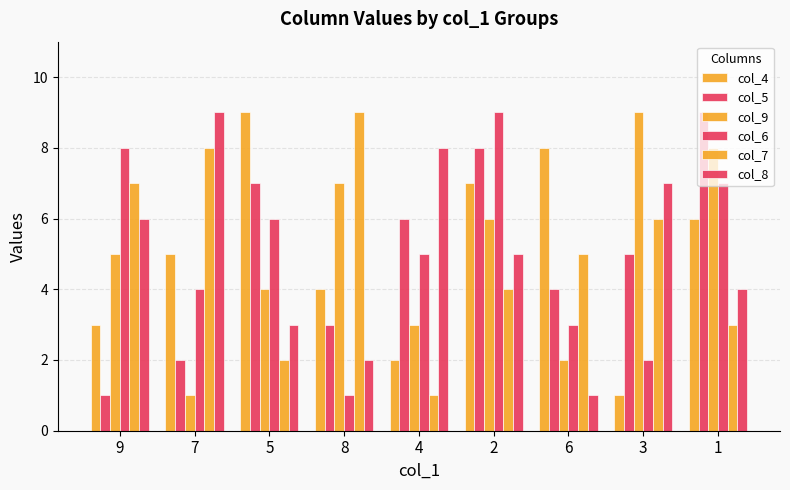

How many groups of bars are there?

9